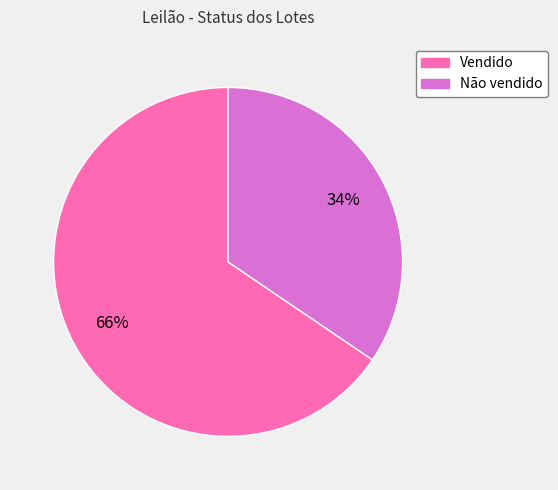

Is it true that Vendido is 66% of the pie?

True